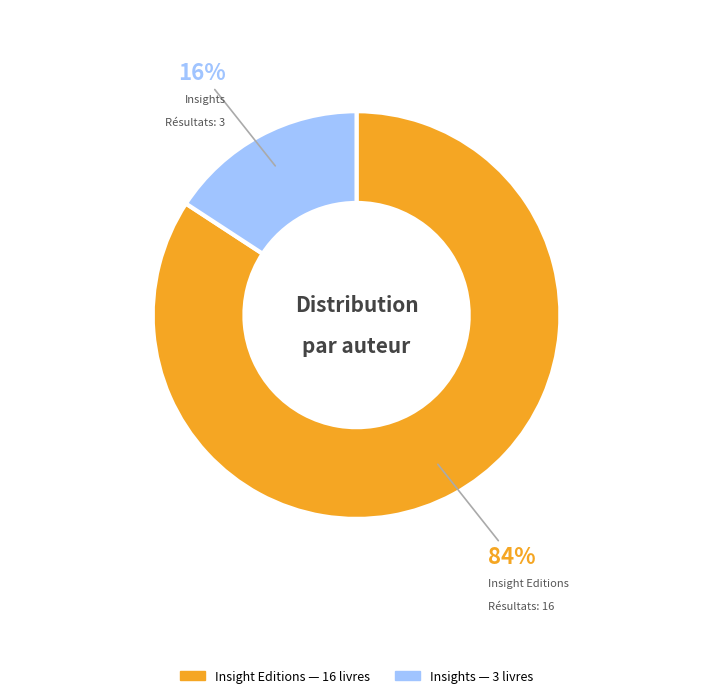

Is there any slice that represents more than half of the pie?

Yes